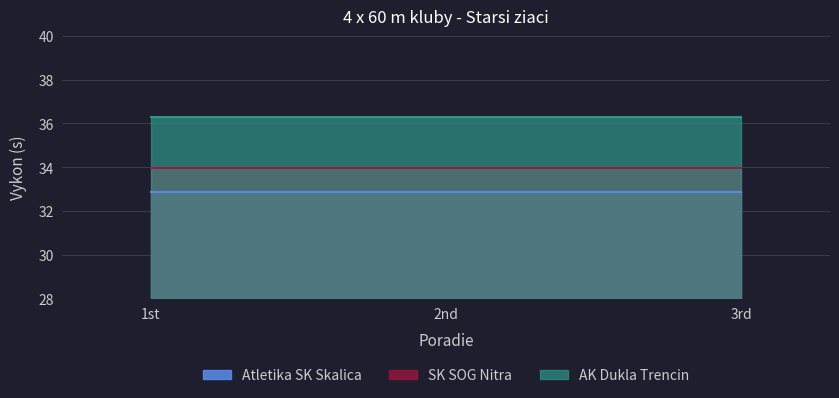

Reading left to right, list all the values displayed in this chart.

Atletika SK Skalica: 1=32.9	2=32.9	3=32.9
SK SOG Nitra: 1=34.0	2=34.0	3=34.0
AK Dukla Trencin: 1=36.3	2=36.3	3=36.3